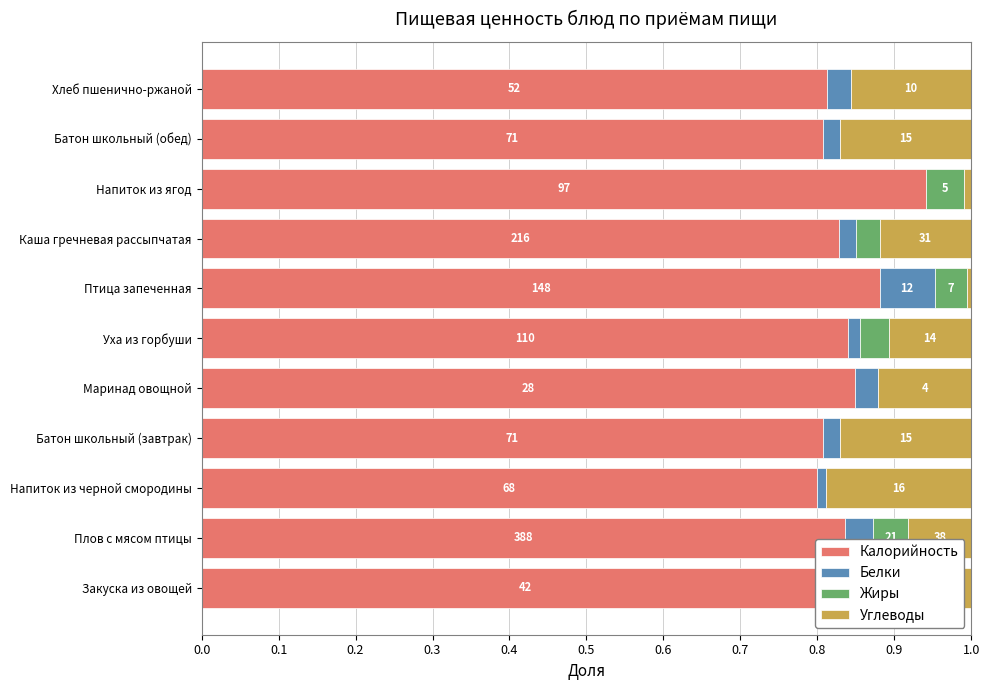

Which has a higher value, Напиток из ягод or Батон школьный (обед)?

Напиток из ягод